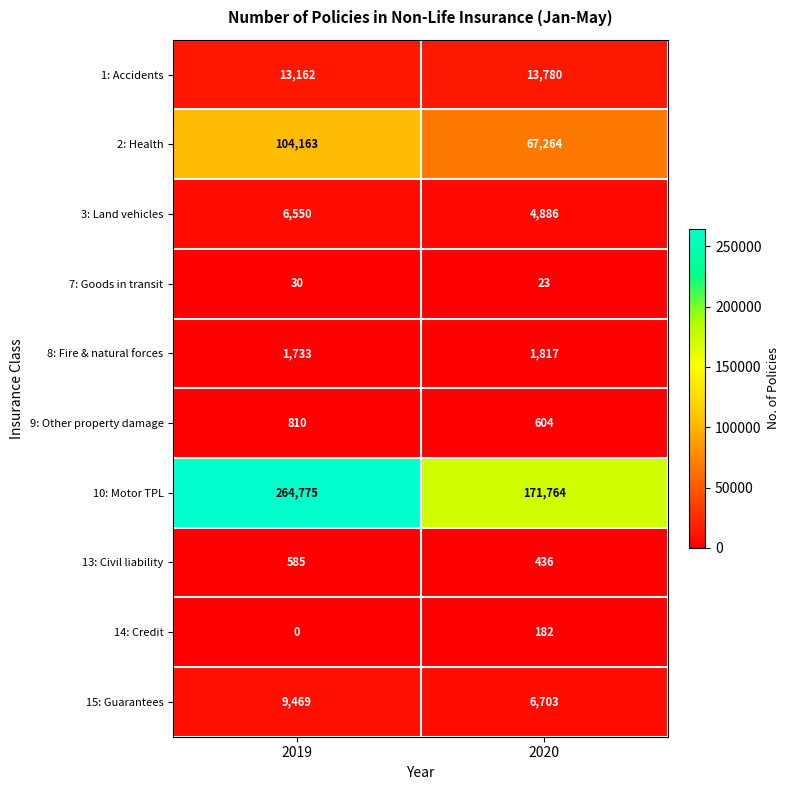

What is the total value across all series at 2019?

401277